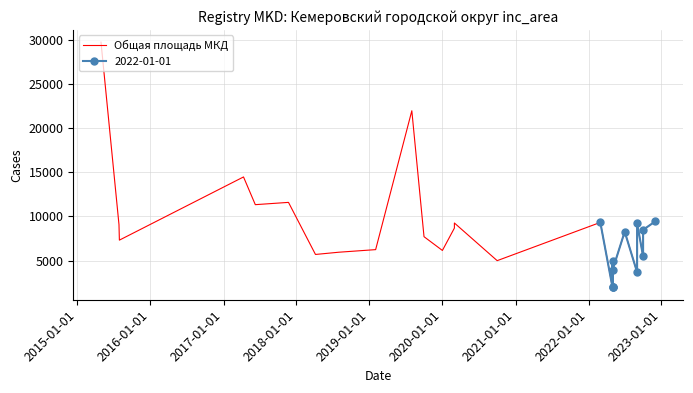

At which category does the data reach its first local valley?

2016-01-01